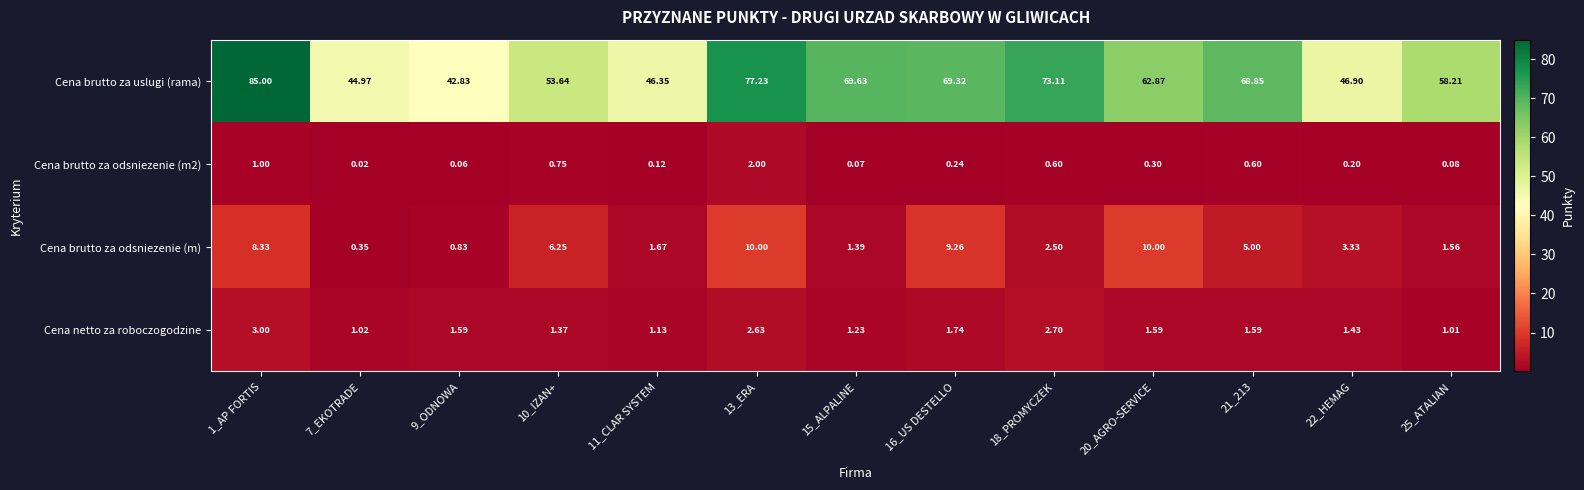

Which series changed the most between 16_US DESTELLO and 25_ATALIAN?

Cena brutto za uslugi (rama)